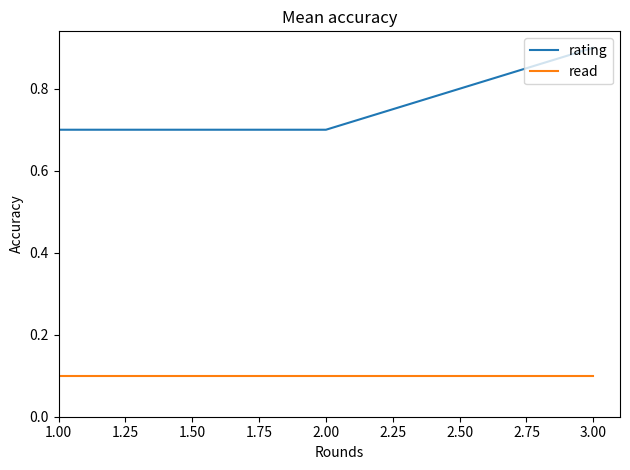

What is the total value across all series at 2.00?

0.8